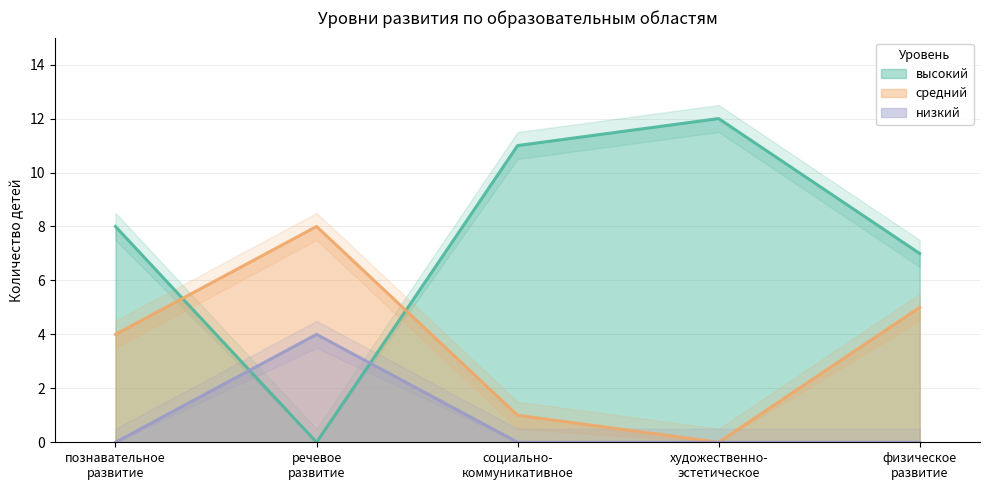

How many values in высокий are above zero?

4